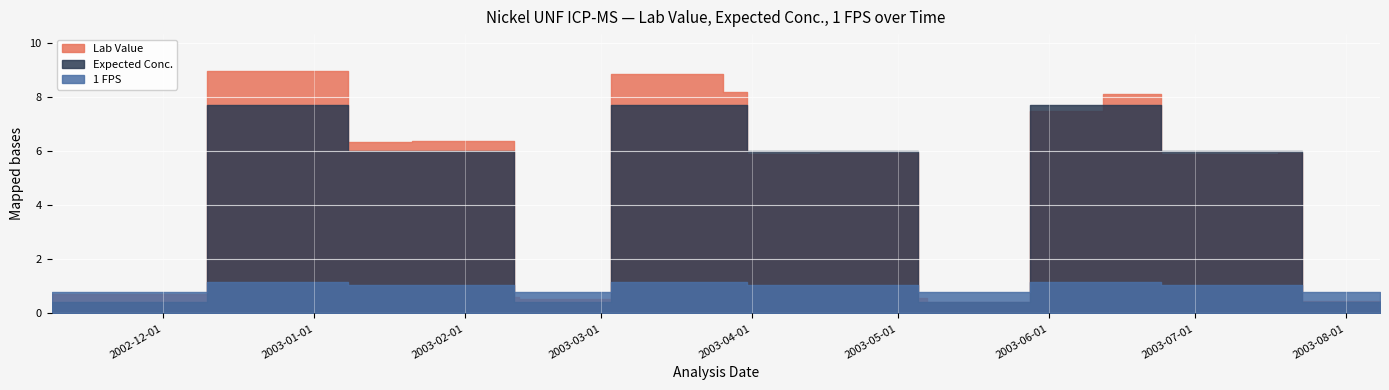

Where do Lab Value and Expected Conc. first cross each other?

2003-03-26 and 2003-03-31